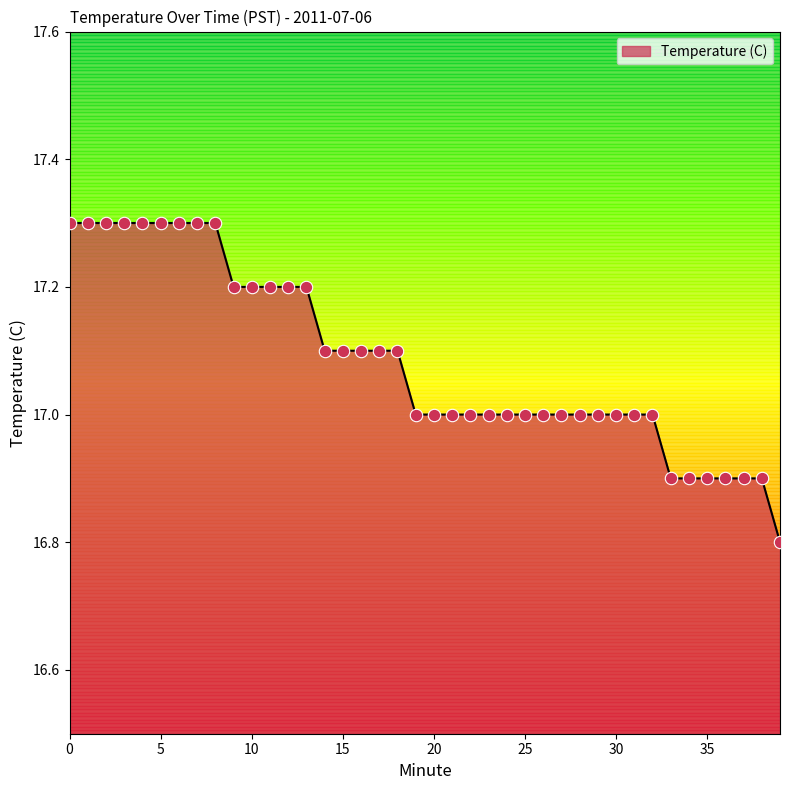

What is the ratio of the value at 35 to the value at 0?

1.0